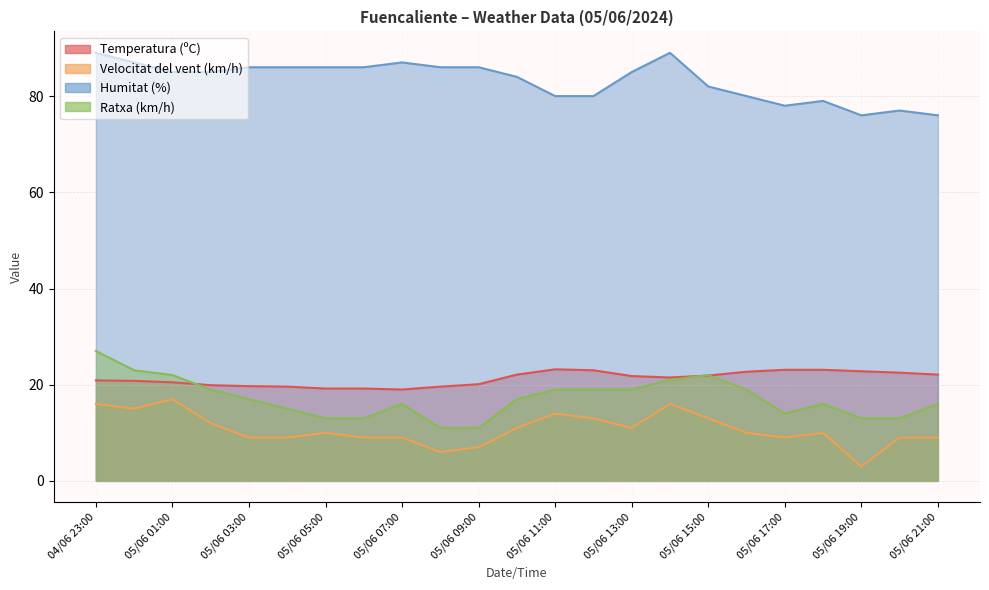

Reading right to left, what are all the values shown in this chart?

Temperatura (ºC): 22.1	22.5	22.8	23.1	23.1	22.7	21.9	21.5	21.8	23.0	23.2	22.1	20.1	19.6	19.0	19.2	19.2	19.6	19.7	19.9	20.5	20.8	20.9
Velocitat del vent (km/h): 9.0	9.0	3.0	10.0	9.0	10.0	13.0	16.0	11.0	13.0	14.0	11.0	7.0	6.0	9.0	9.0	10.0	9.0	9.0	12.0	17.0	15.0	16.0
Humitat (%): 76.0	77.0	76.0	79.0	78.0	80.0	82.0	89.0	85.0	80.0	80.0	84.0	86.0	86.0	87.0	86.0	86.0	86.0	86.0	85.0	85.0	87.0	89.0
Ratxa (km/h): 16.0	13.0	13.0	16.0	14.0	19.0	22.0	21.0	19.0	19.0	19.0	17.0	11.0	11.0	16.0	13.0	13.0	15.0	17.0	19.0	22.0	23.0	27.0